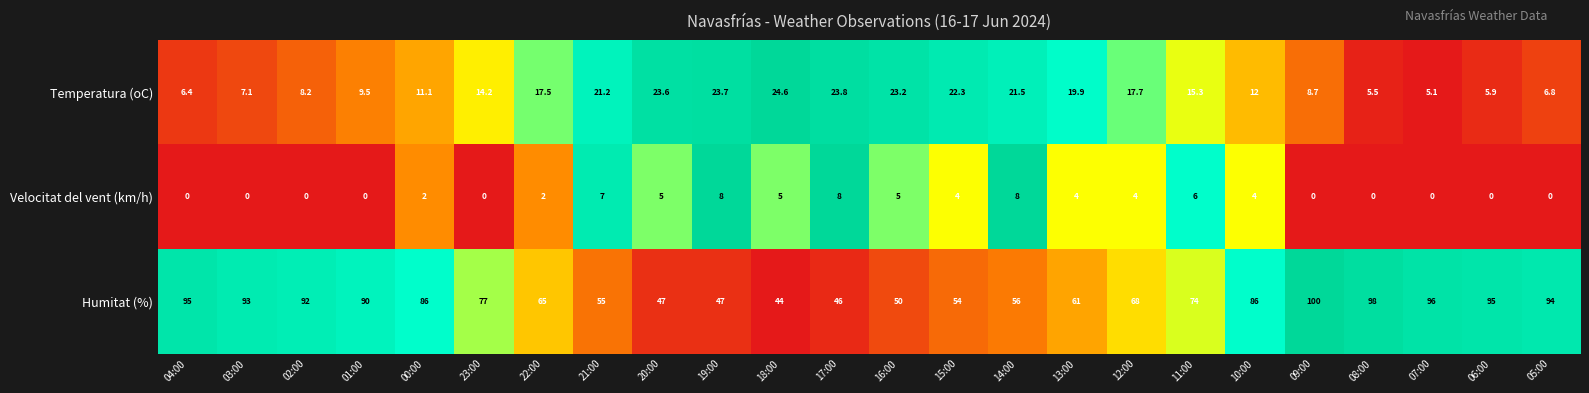

Where is Temperatura (oC) nearest to the value 14?

23:00